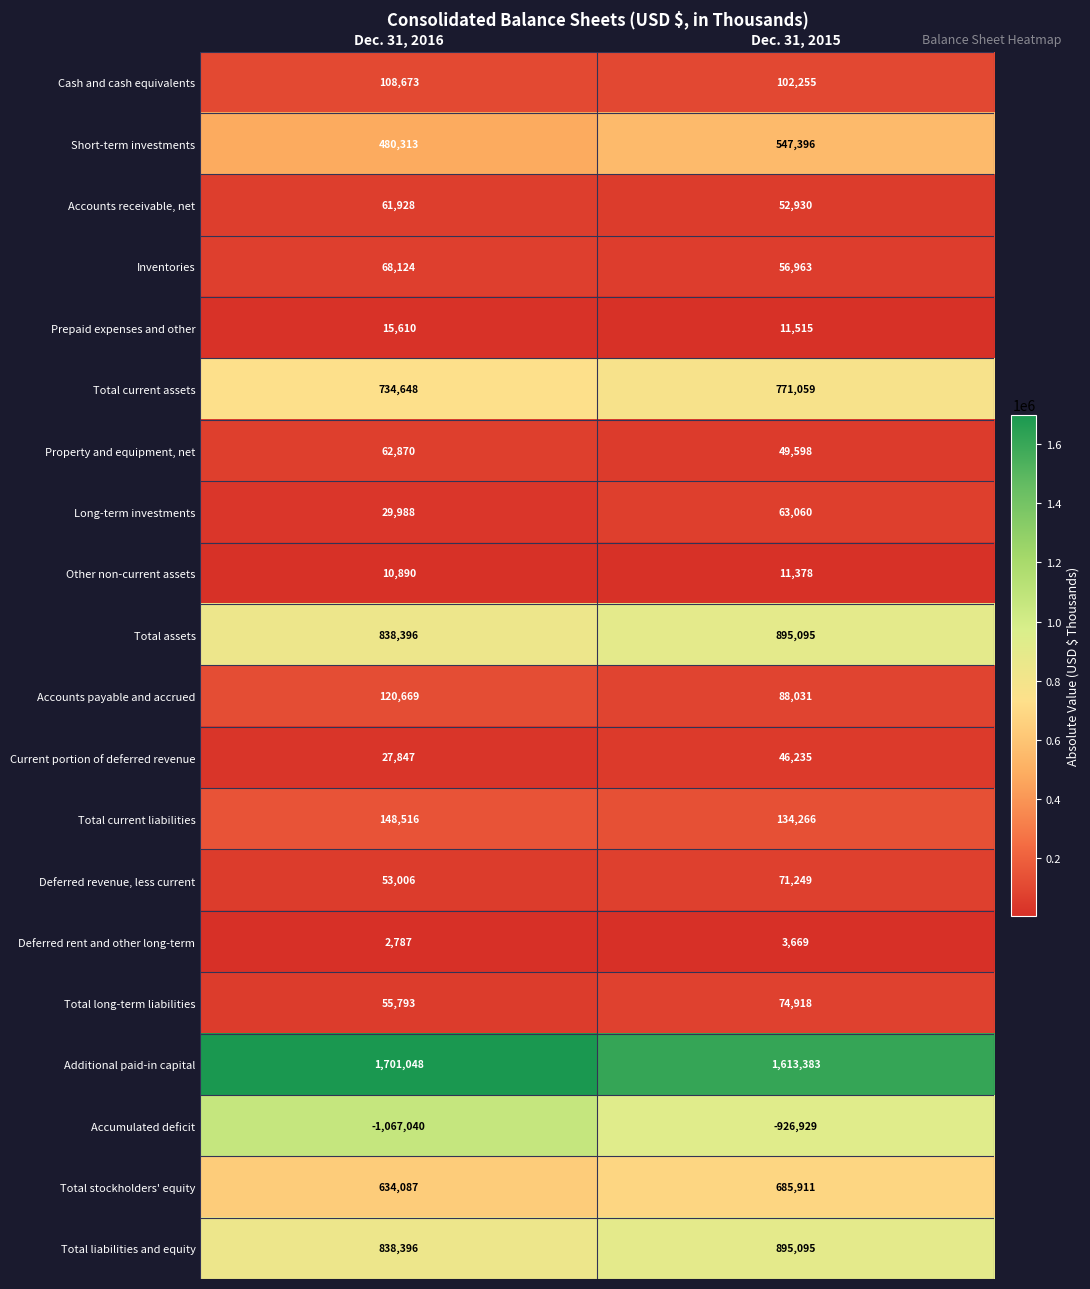

What is the maximum value shown in the chart?

1701048